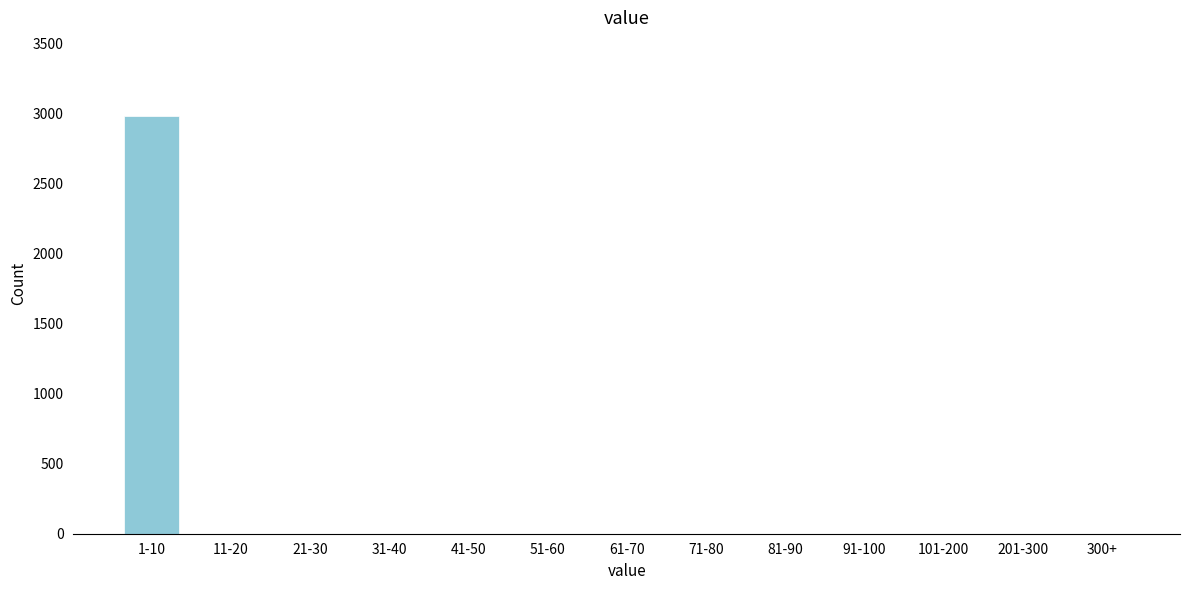

Reading left to right, transcribe all the data shown in this chart.

1-10=2982	11-20=0	21-30=0	31-40=0	41-50=0	51-60=0	61-70=0	71-80=0	81-90=0	91-100=0	101-200=0	201-300=0	300+=0